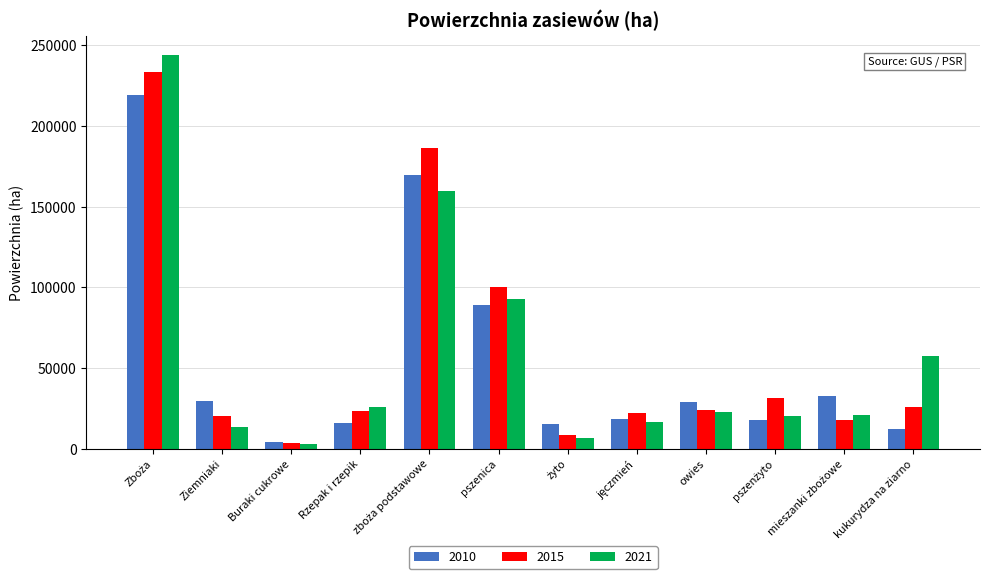

At how many categories does at least one series exceed 60530?

3